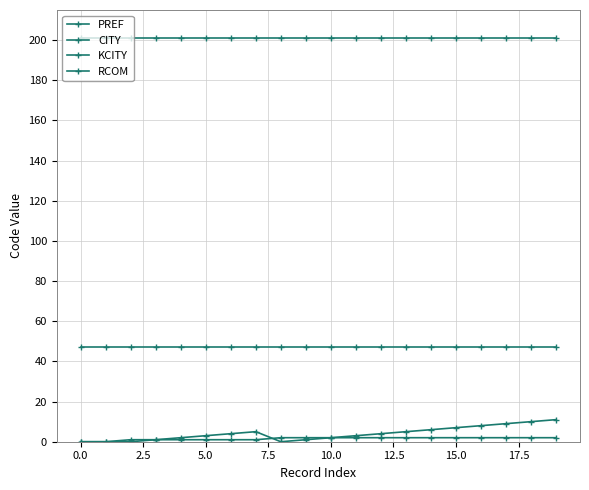

How many series are shown in this chart?

4